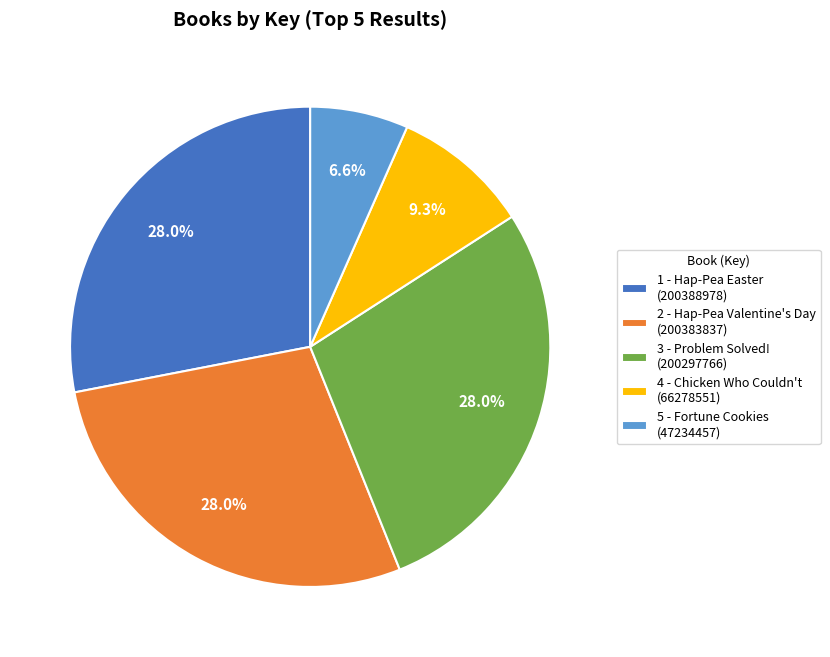

Is 5 - Fortune Cookies the majority of the pie?

No